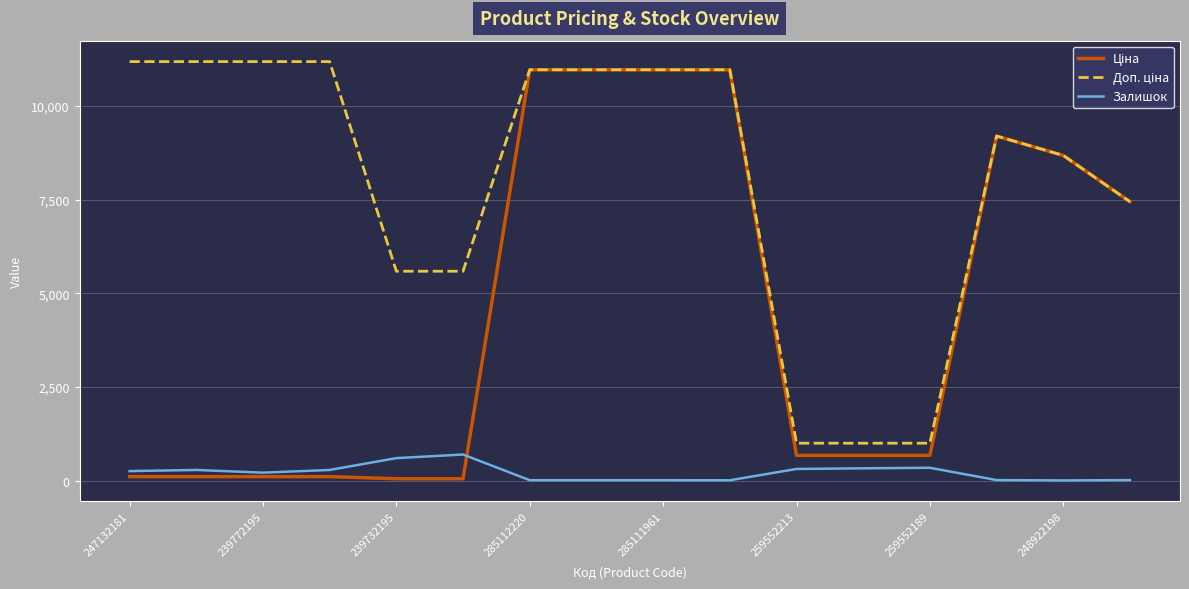

How many lines are shown in the chart?

3